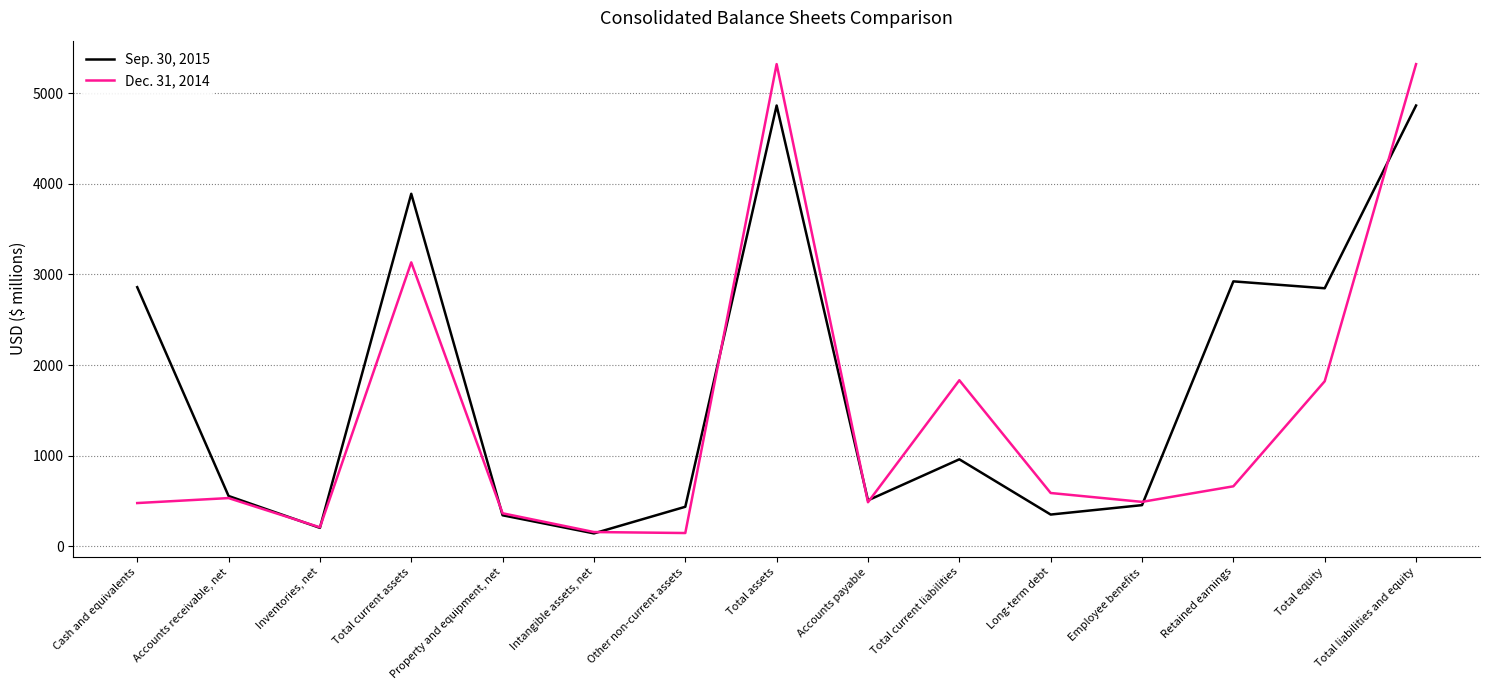

The value of Sep. 30, 2015 at Total liabilities and equity is 1346. True or false?

False